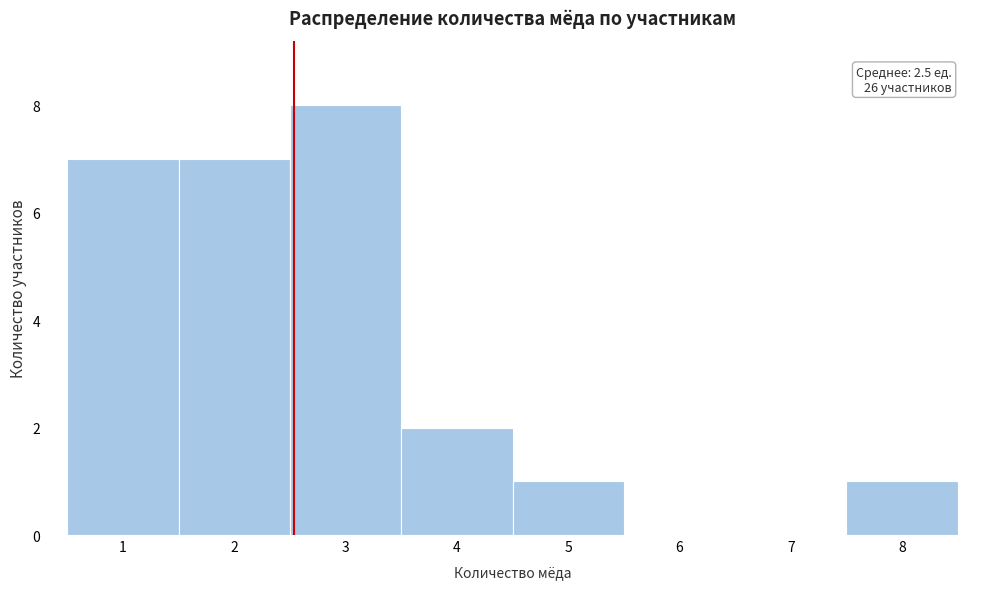

Over which range of the x-axis is the bar tallest?

2.5 to 3.5